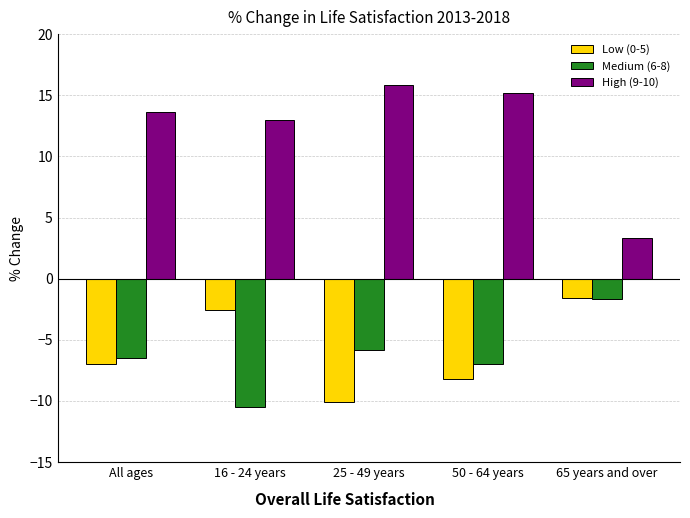

How many bars are there in total?

15